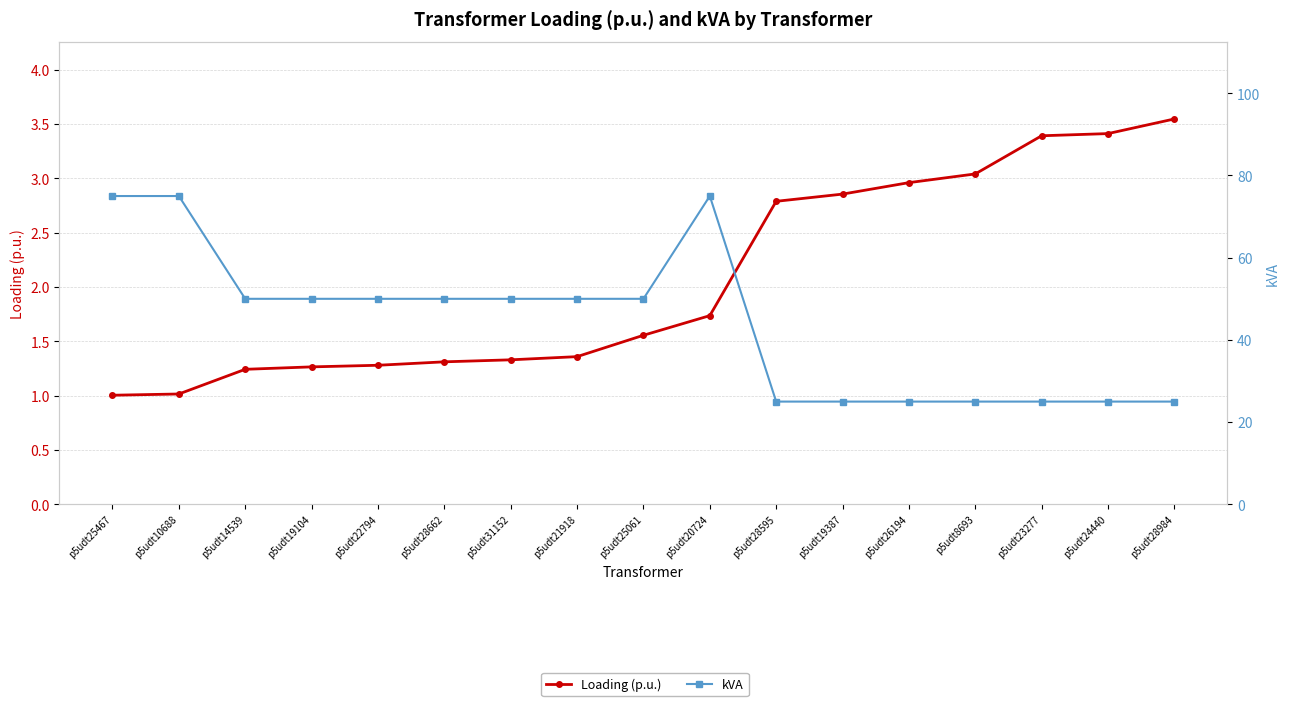

What is the difference between the highest and lowest values at p5udt24440?

21.6